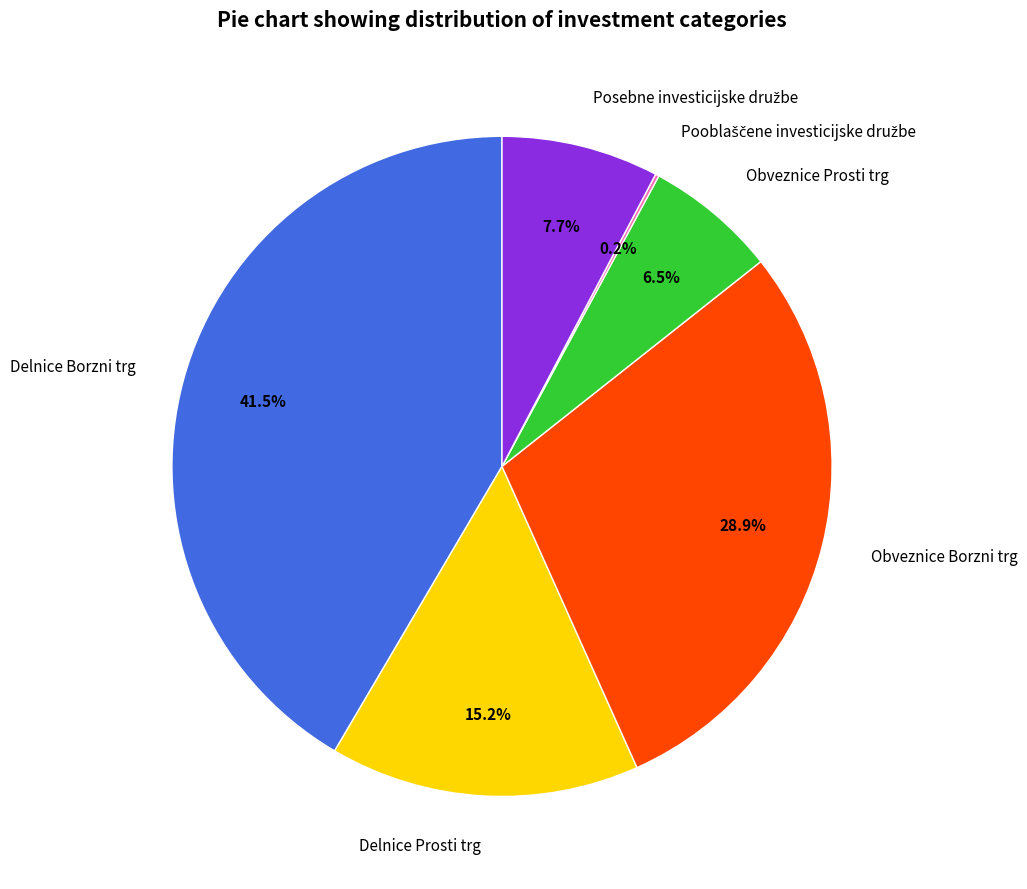

To the nearest percent, what portion does Obveznice Borzni trg represent?

29%